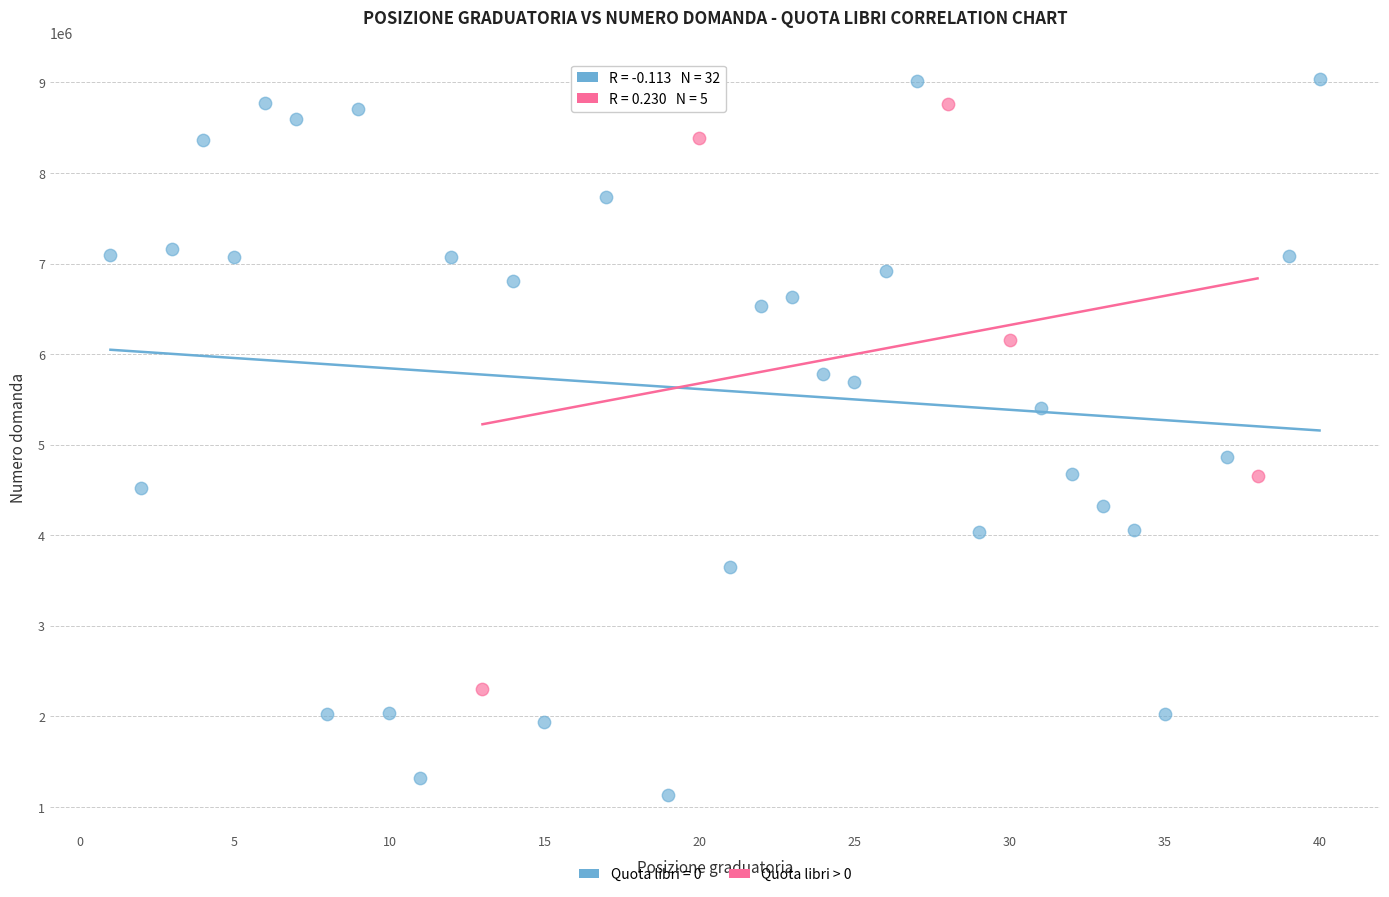

Which series reaches the minimum Y coordinate?

Quota libri = 0